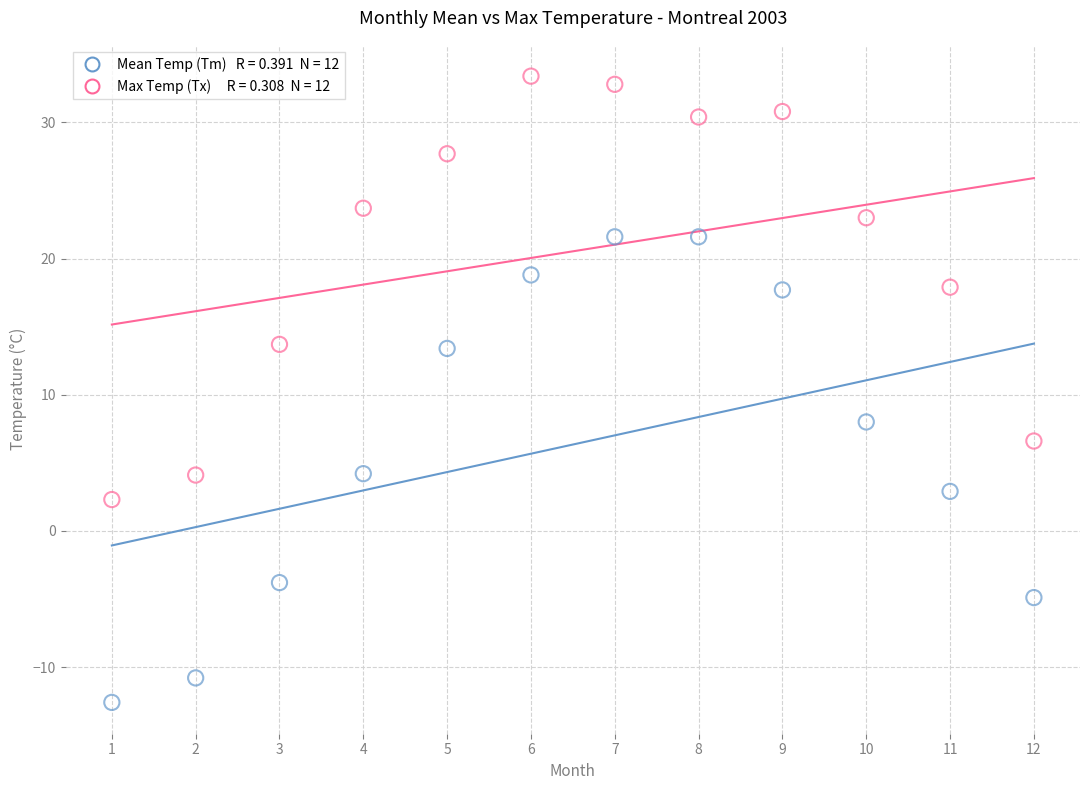

Across all series, what Y value is closest to 10?

8.0